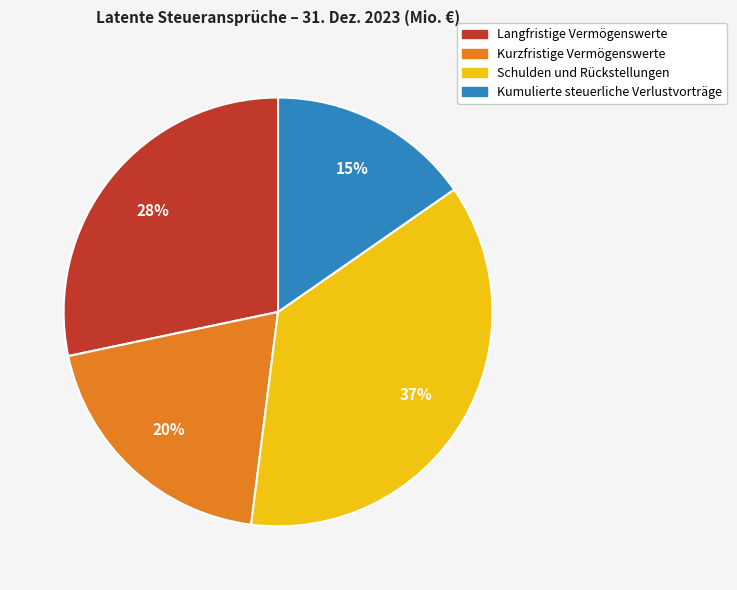

The Kurzfristige Vermögenswerte slice represents 20% of the pie. True or false?

True